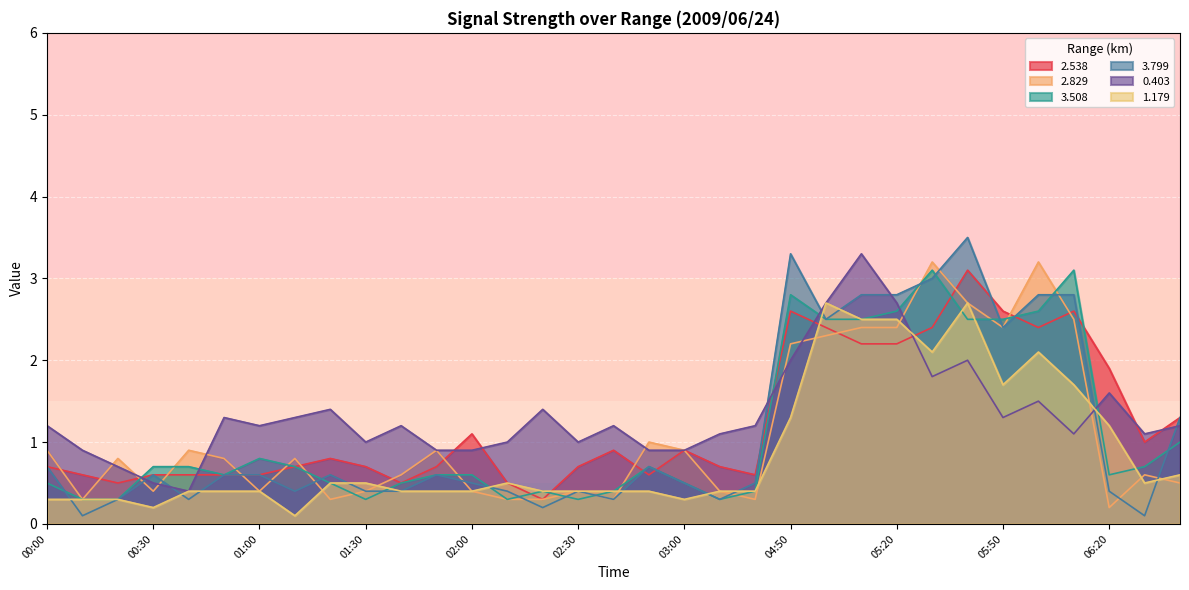

Which series ends up on top after the final intersection of 2.538 and 3.508?

2.538